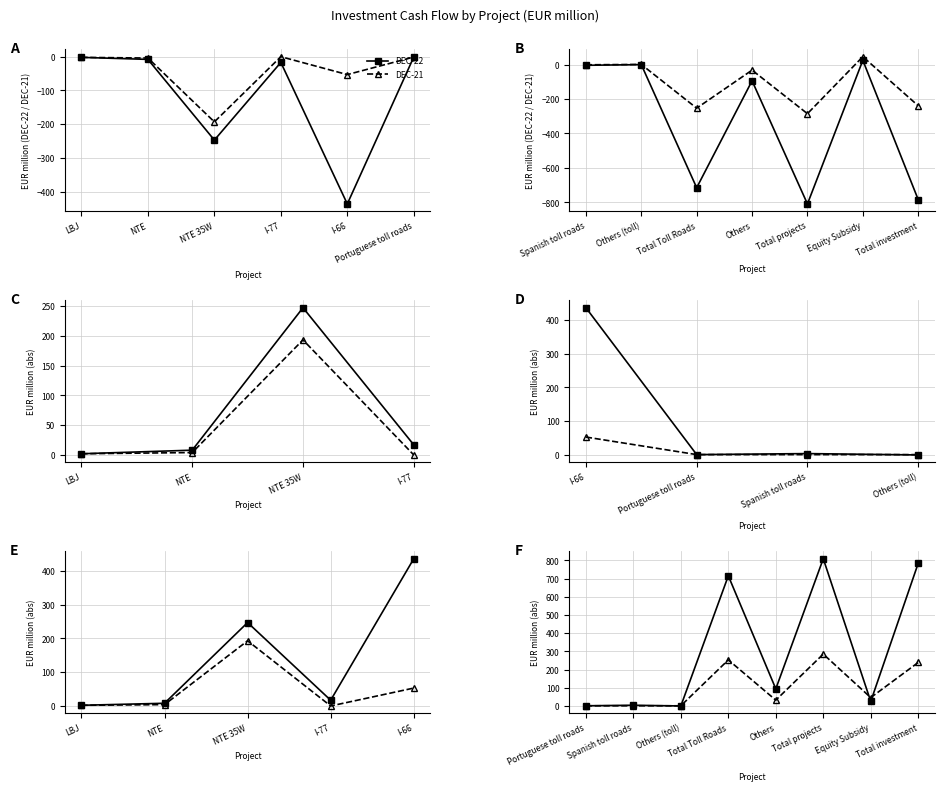

Rank the series by their average value, from highest to lowest.

DEC-22, DEC-21